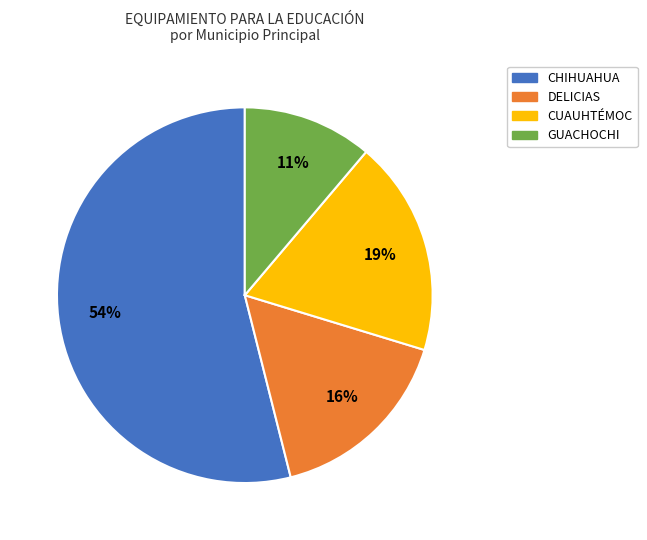

Is it true that CHIHUAHUA is 54% of the pie?

True